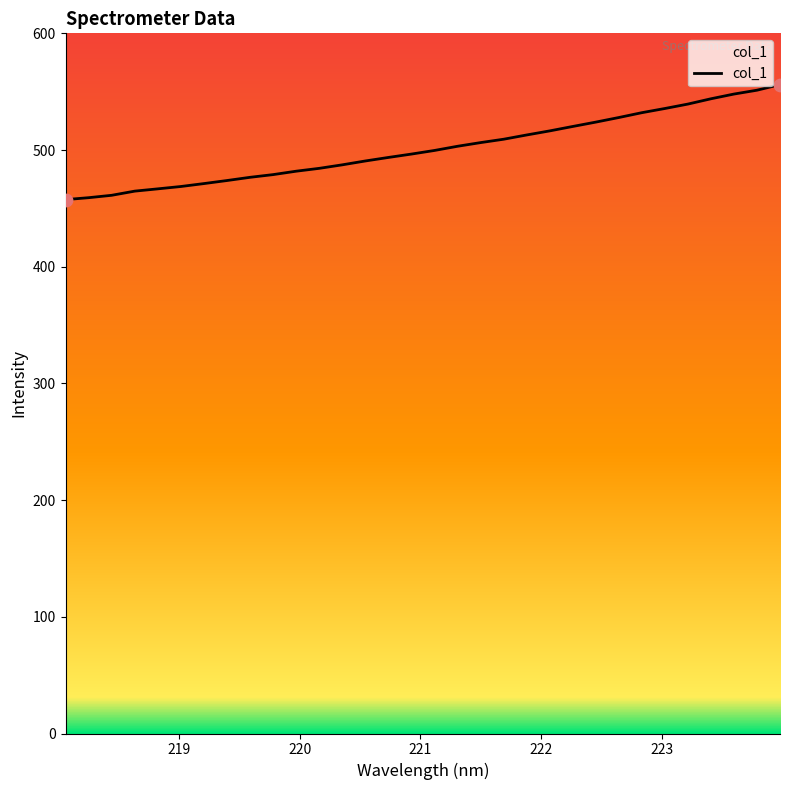

Between 219.7801 and 220.1623, which is larger?

220.1623